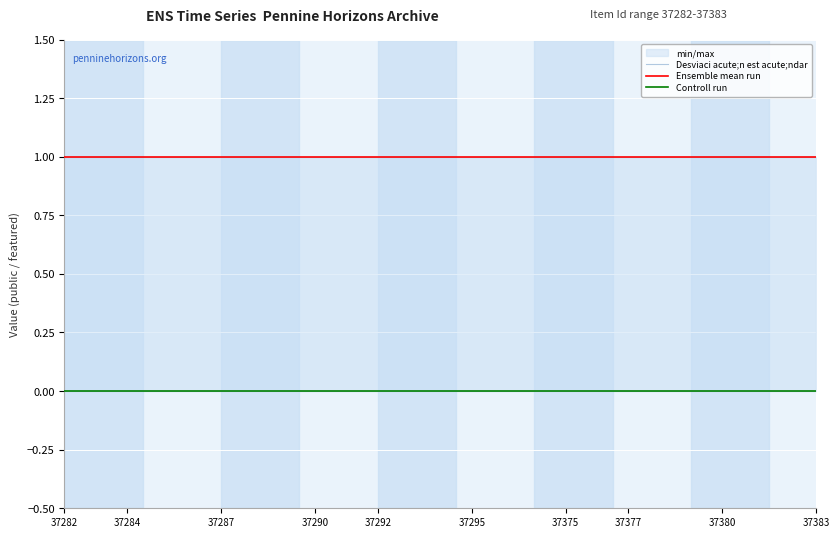

What is the sum of all Ensemble mean run values?

25